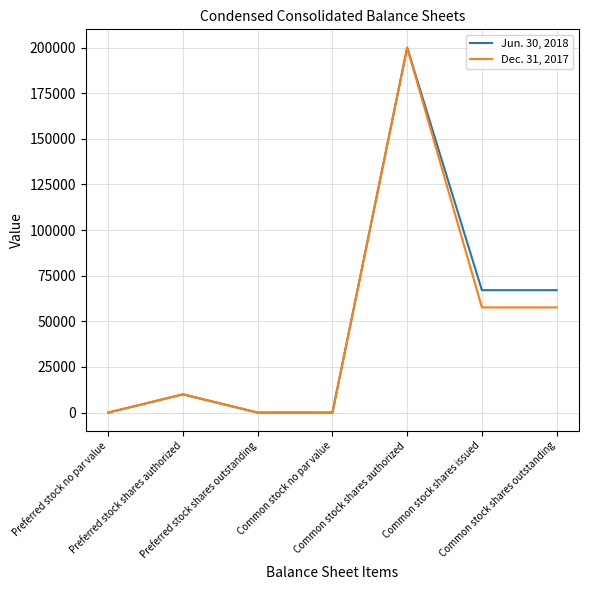

What are all the series names shown in the legend?

Jun. 30, 2018, Dec. 31, 2017